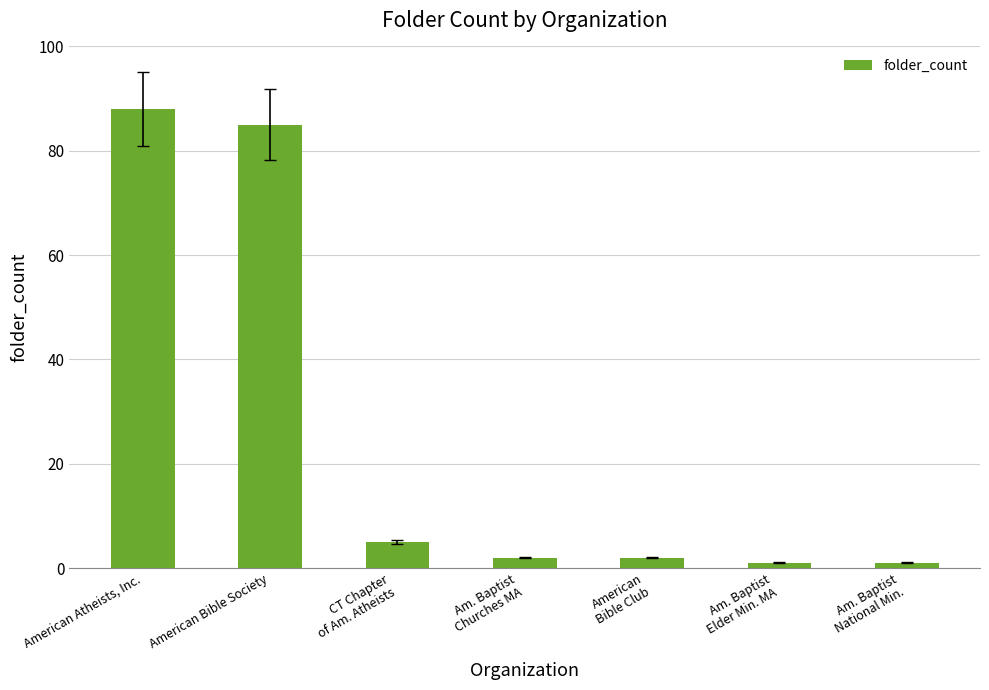

Reading left to right, what are all the values shown in this chart?

88	85	5	2	2	1	1